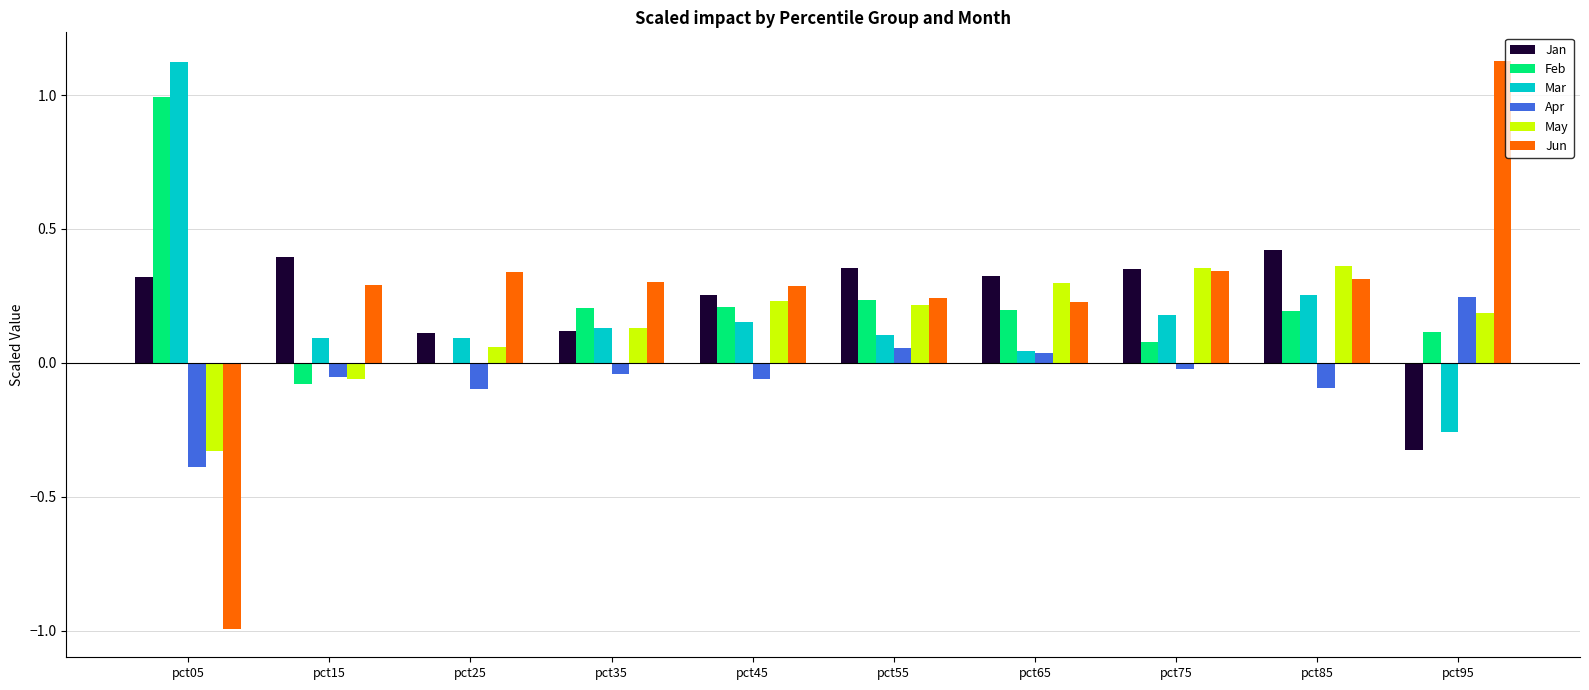

Is it true that May equals 0.3 at pct95?

False